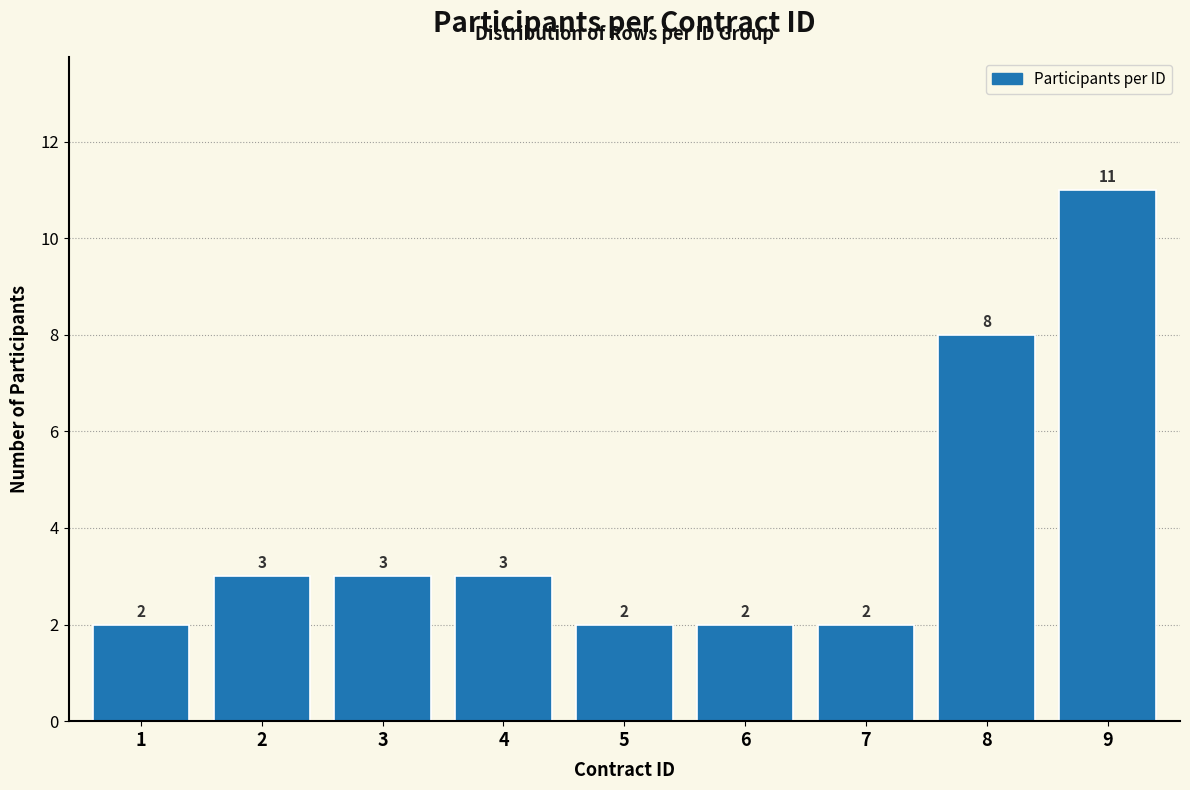

Reading right to left, extract all data points from this chart.

9=11	8=8	7=2	6=2	5=2	4=3	3=3	2=3	1=2